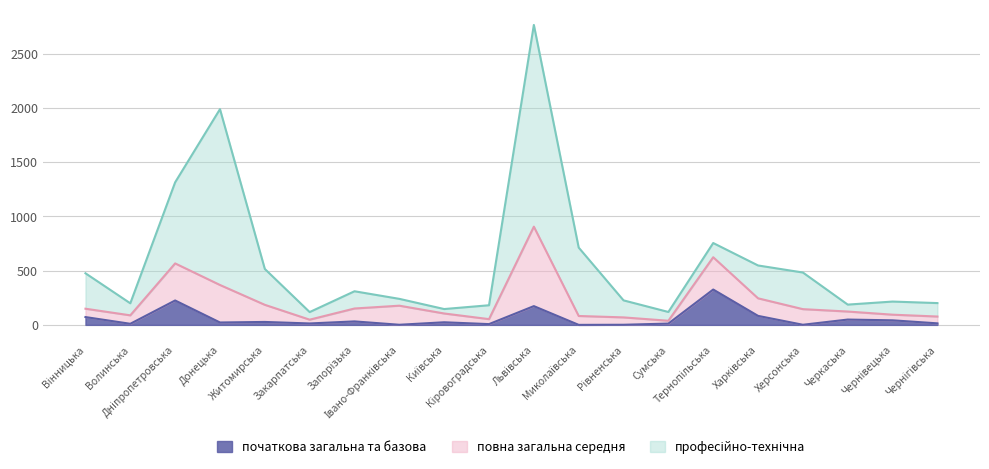

What is the highest value of the початкова загальна та базова series?

326